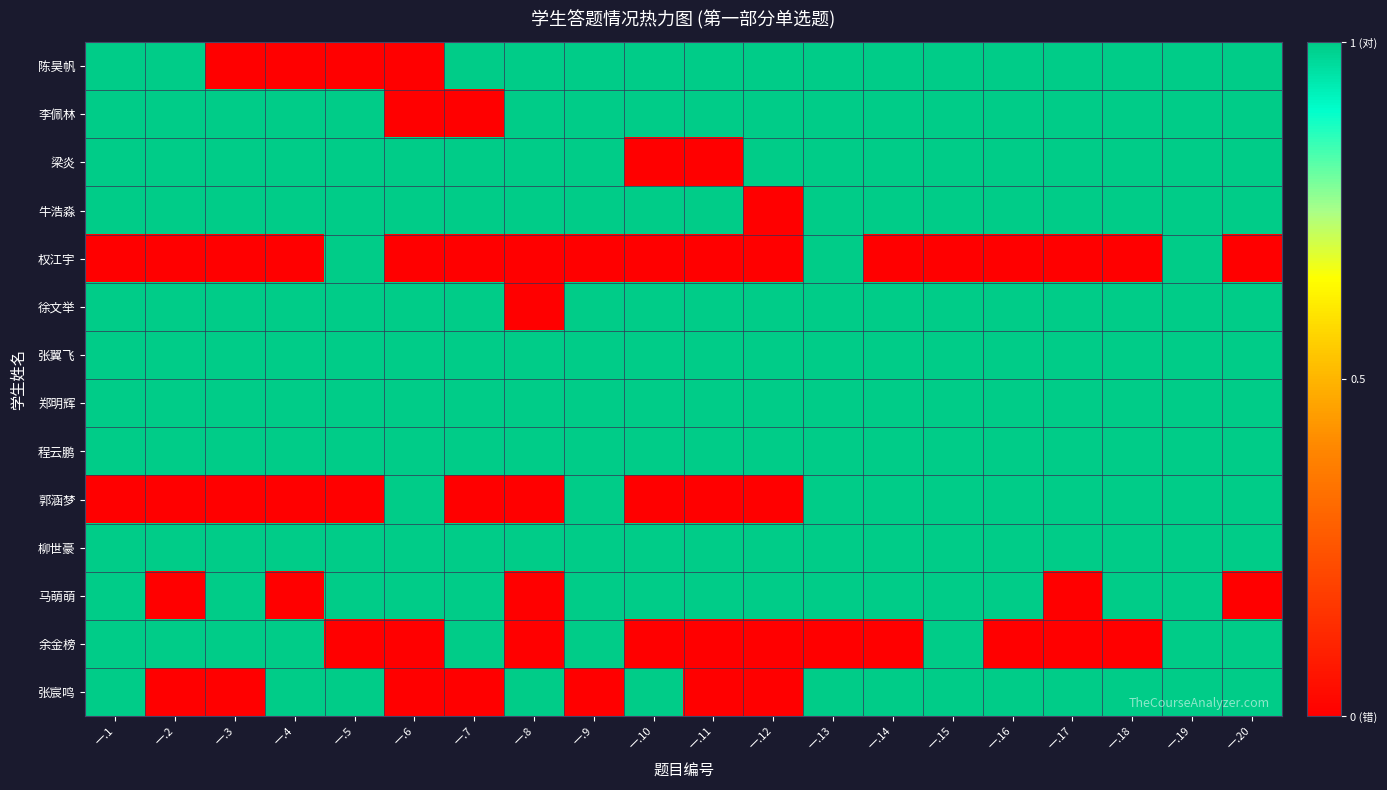

What is the difference between the highest and lowest values at 一.11?

1